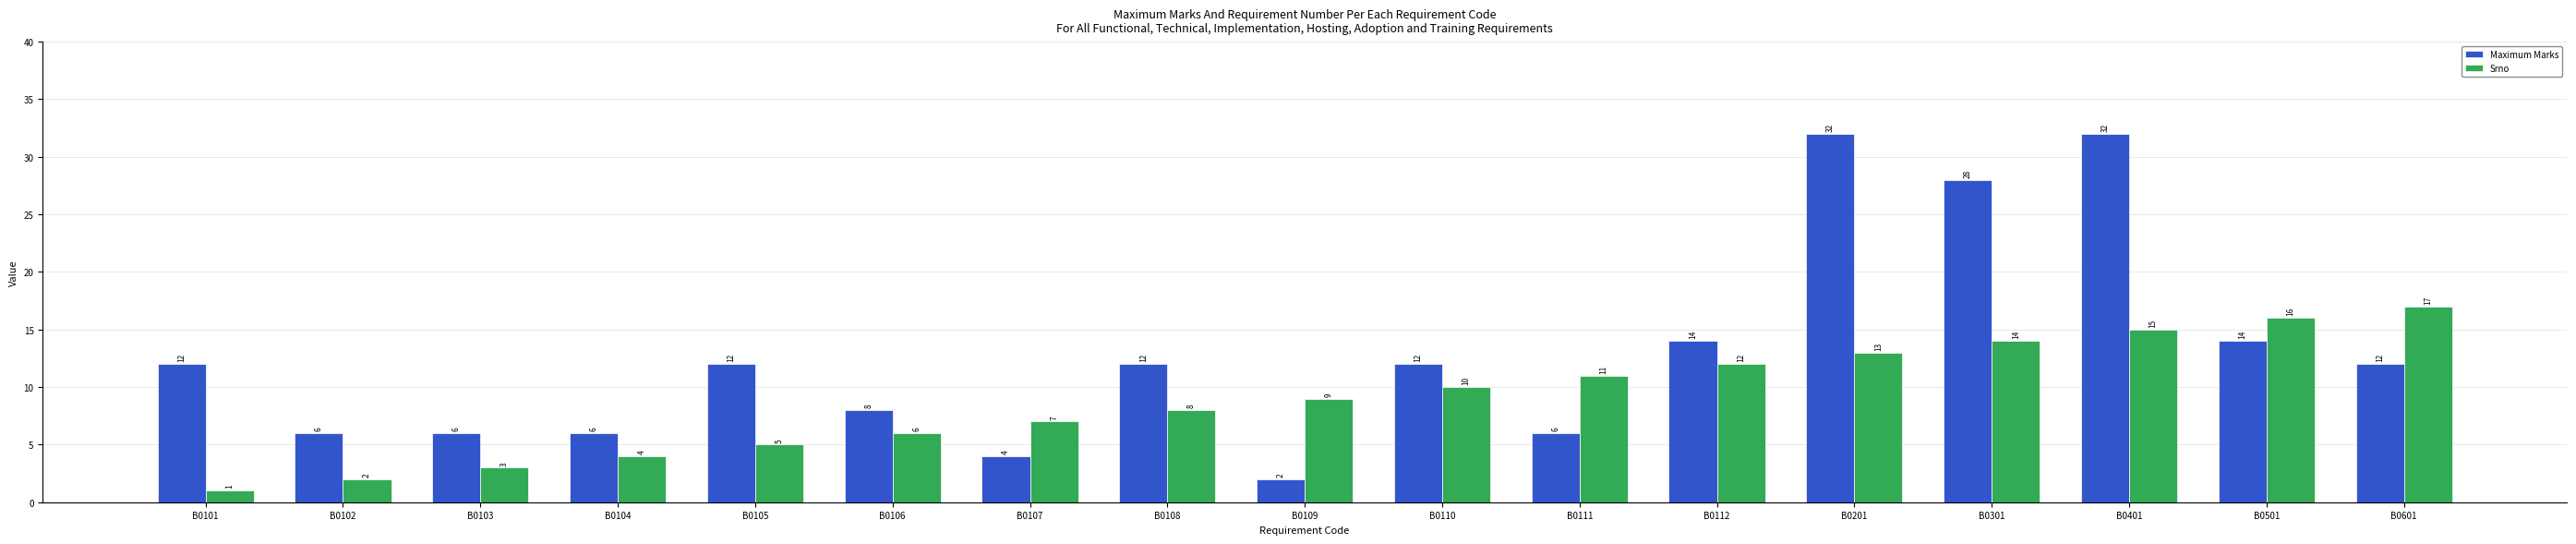

What is the minimum value for Maximum Marks?

2